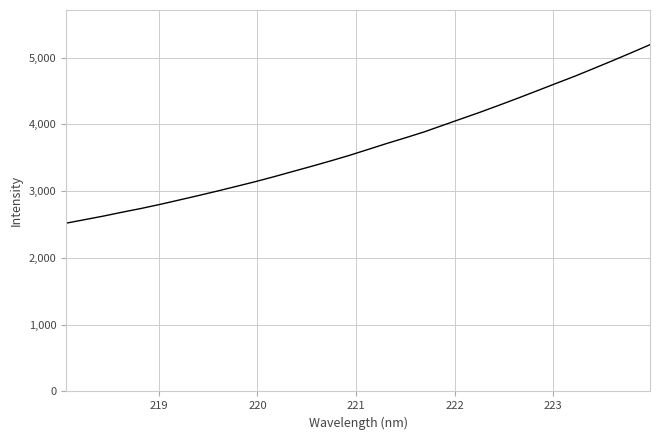

What is the greatest value displayed?

5193.3